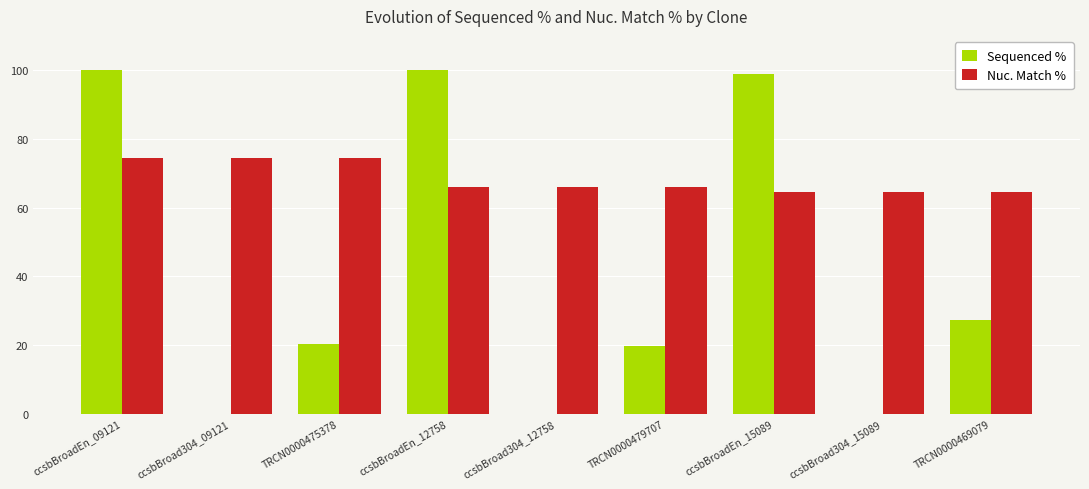

Reading right to left, transcribe all the data shown in this chart.

Sequenced %: TRCN0000469079=27.2	ccsbBroad304_15089=0.0	ccsbBroadEn_15089=98.8	TRCN0000479707=19.8	ccsbBroad304_12758=0.0	ccsbBroadEn_12758=100.0	TRCN0000475378=20.3	ccsbBroad304_09121=0.0	ccsbBroadEn_09121=100.0
Nuc. Match %: TRCN0000469079=64.6	ccsbBroad304_15089=64.6	ccsbBroadEn_15089=64.6	TRCN0000479707=66.0	ccsbBroad304_12758=66.0	ccsbBroadEn_12758=66.0	TRCN0000475378=74.5	ccsbBroad304_09121=74.5	ccsbBroadEn_09121=74.5